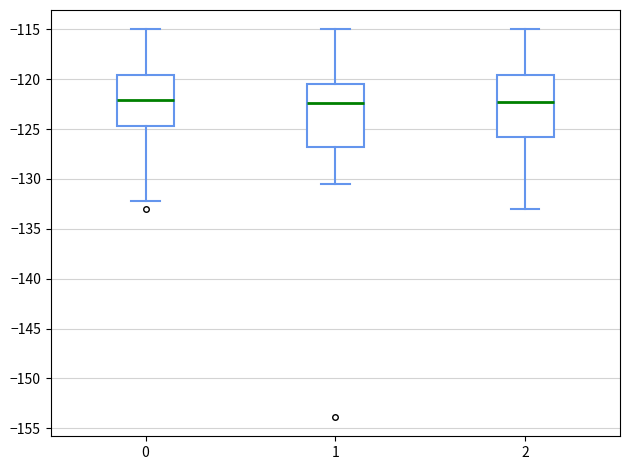

Reading left to right, transcribe this box plot: for each box, give where its median line is, the range the box spans, and where its two whiskers end, as read against the y-axis. The values are not printed on the chart, so give them approximately, as read against the axis.

0: median -122.0, box -124.5 to -119.5, whiskers -132.0 to -115.0
1: median -122.5, box -127.0 to -120.5, whiskers -130.5 to -115.0
2: median -122.5, box -126.0 to -119.5, whiskers -133.0 to -115.0